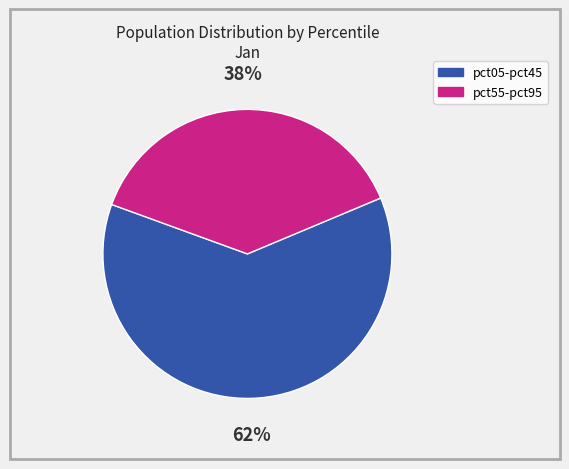

To the nearest percent, what is the average slice percentage?

50%